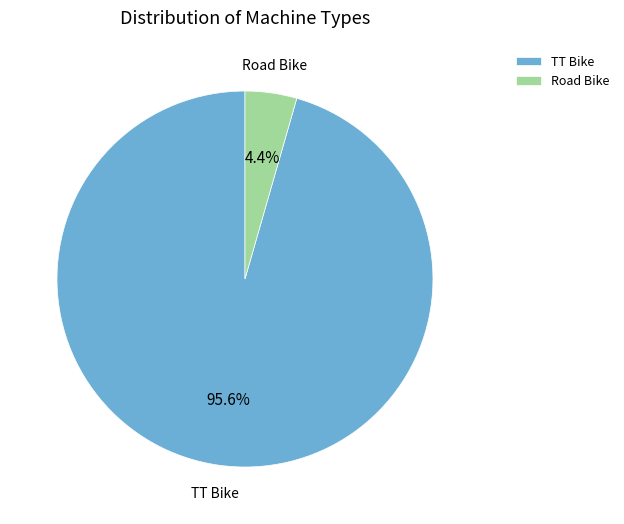

Rank the categories by value from lowest to highest.

Road Bike, TT Bike